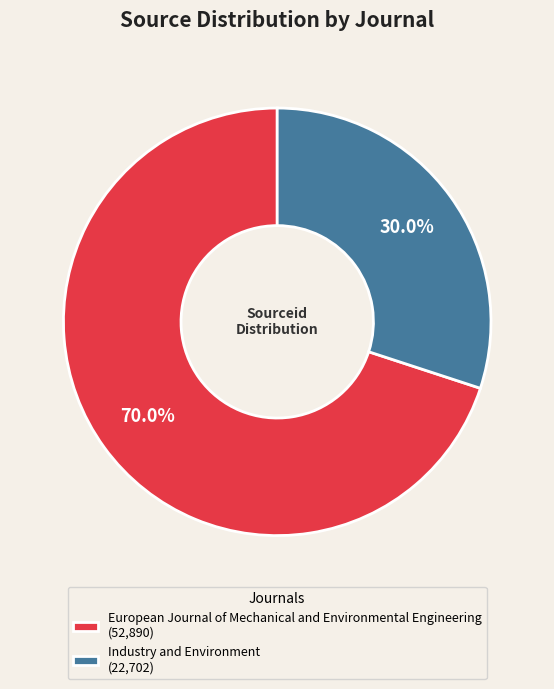

Which has a higher value, European Journal of Mechanical and Environmental Engineering or Industry and Environment?

European Journal of Mechanical and Environmental Engineering